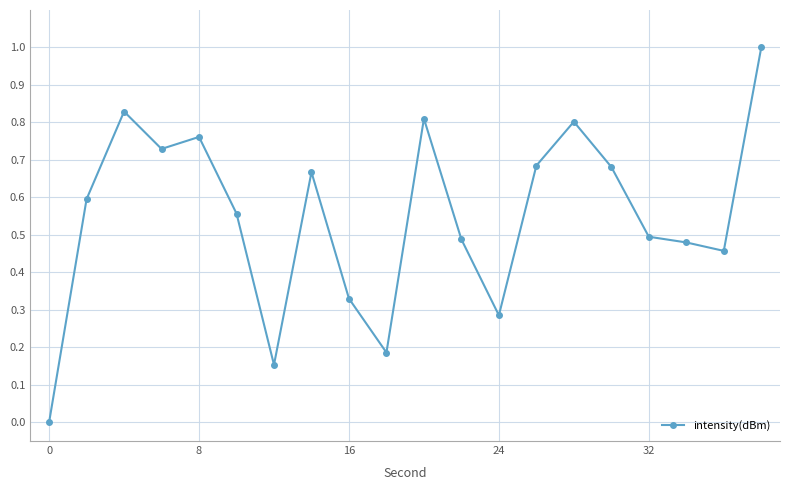

How many lines are shown in the chart?

1